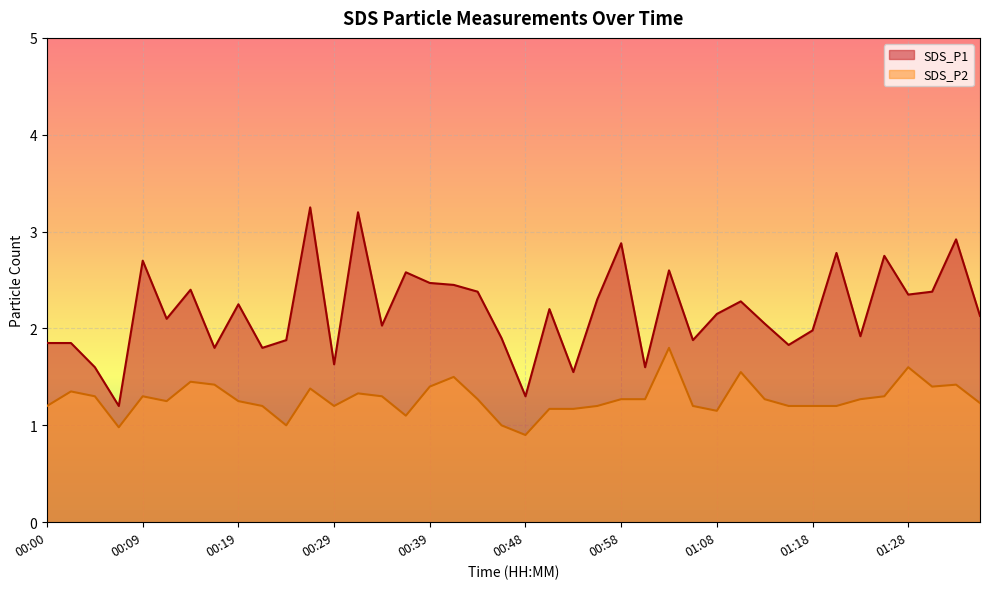

The value of SDS_P1 at 00:19 is 2.2. True or false?

True